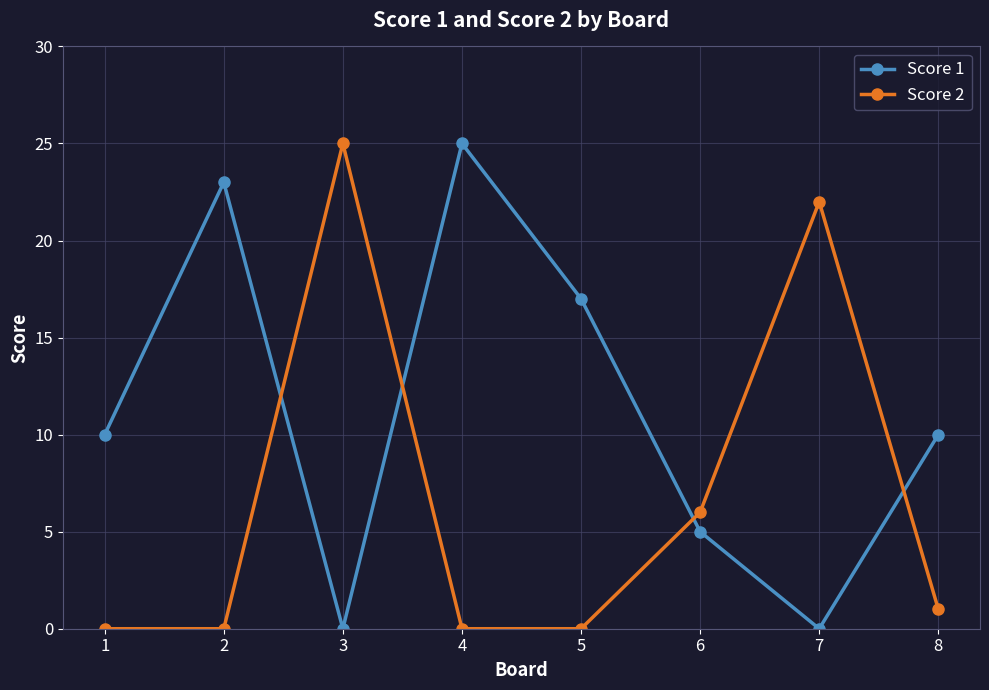

What is the spread (max minus min) of values at 3?

25